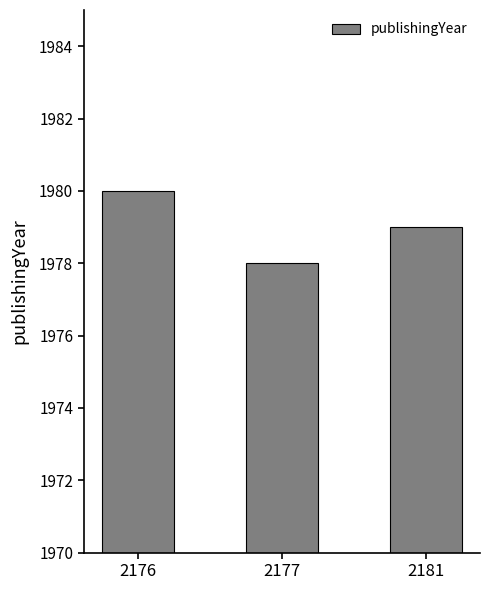

How many bars are there in total?

3